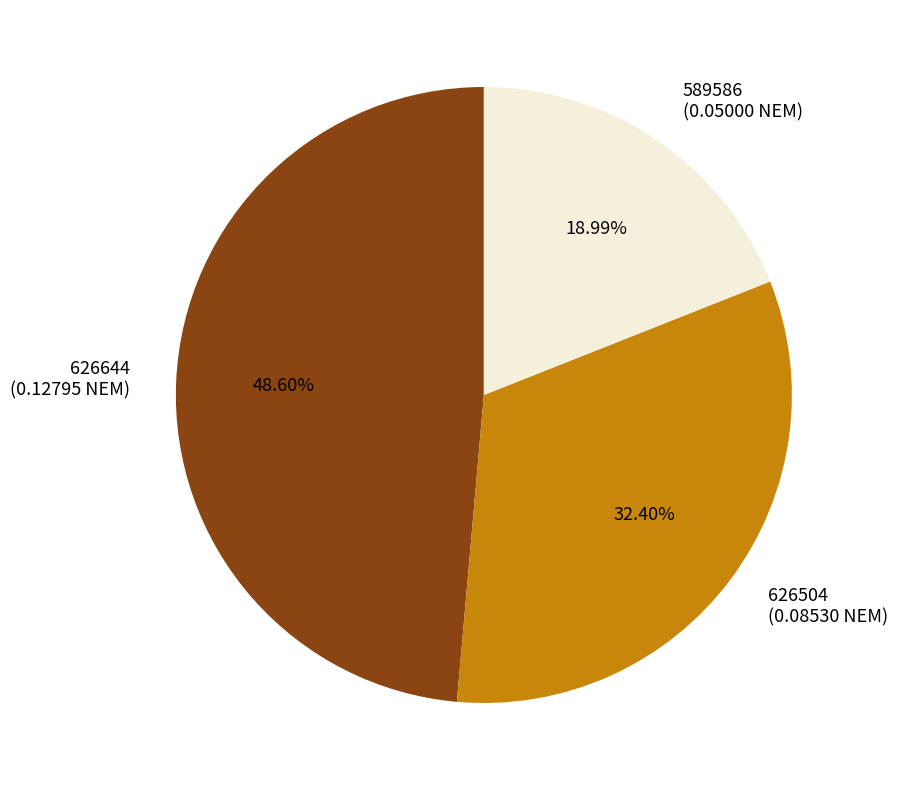

Rank the categories by value from lowest to highest.

589586, 626504, 626644